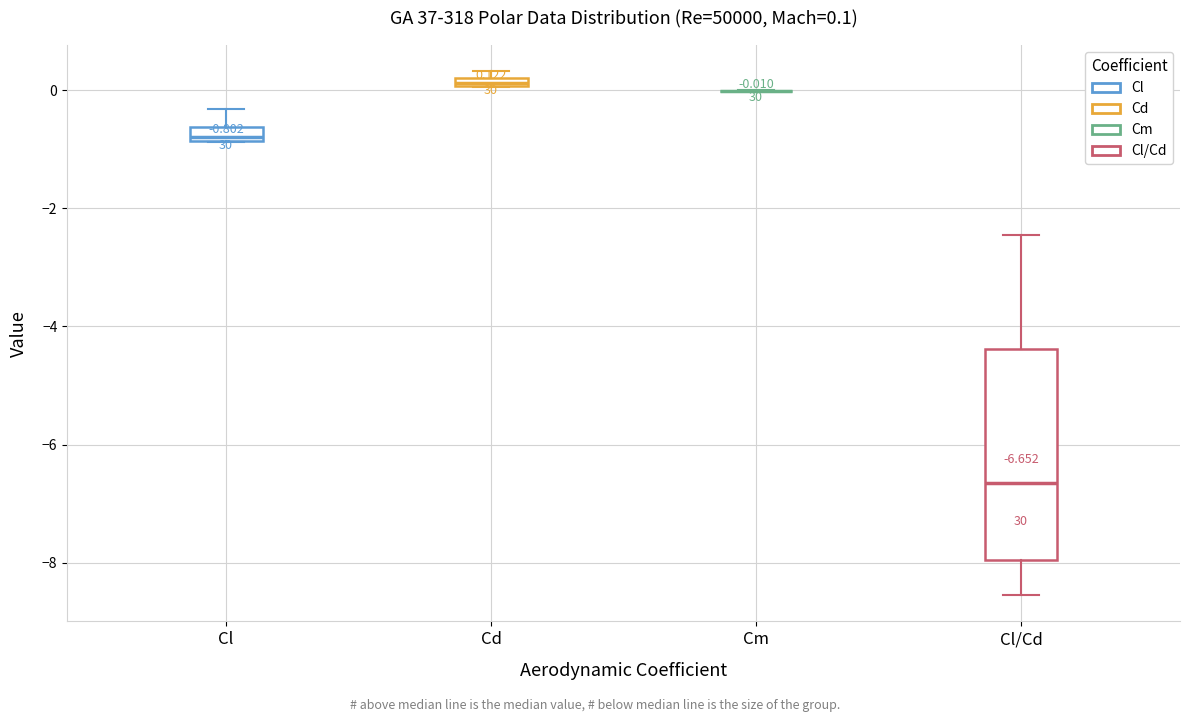

Comparing the boxes themselves (not the whiskers), which one is the tallest?

Cl/Cd